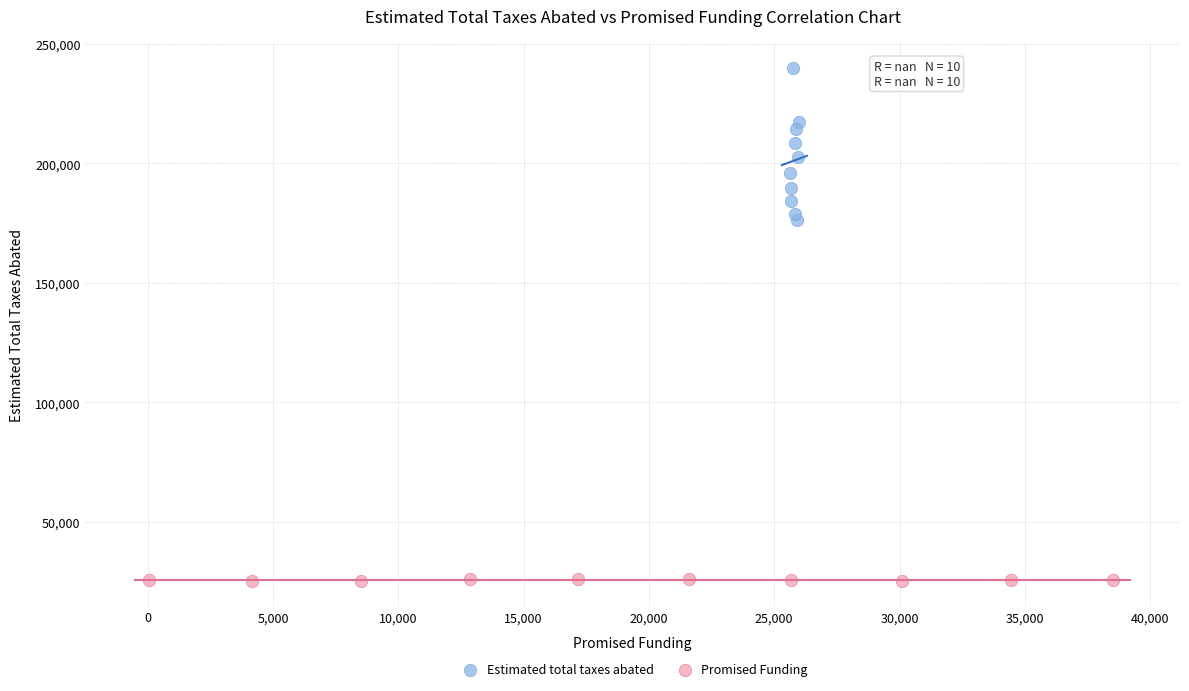

Which series has the largest Y range (max minus min)?

Estimated total taxes abated